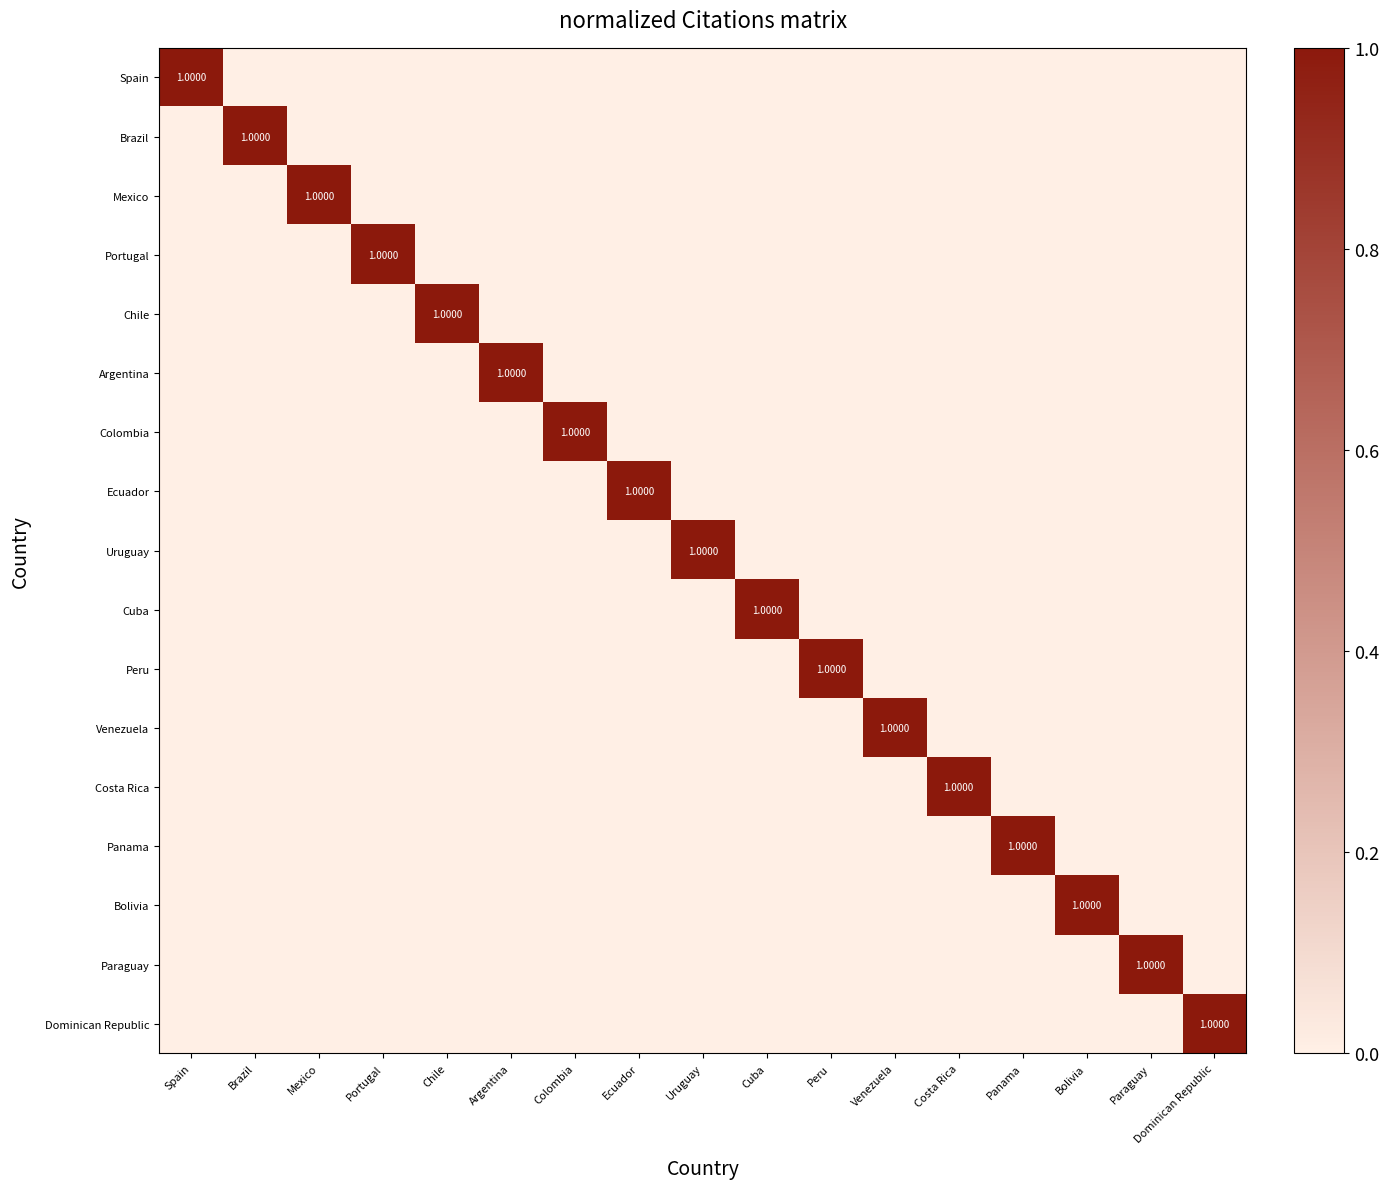

At which label does Argentina reach its peak?

Argentina